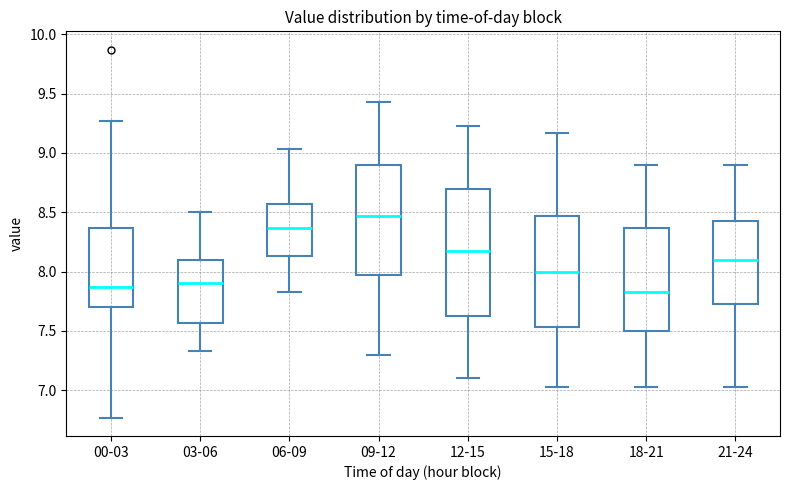

Reading left to right, transcribe this box plot: for each box, give where its median line is, the range the box spans, and where its two whiskers end, as read against the y-axis. The values are not printed on the chart, so give them approximately, as read against the axis.

00-03: median 7.85, box 7.70 to 8.35, whiskers 6.75 to 9.25
03-06: median 7.90, box 7.55 to 8.10, whiskers 7.35 to 8.50
06-09: median 8.35, box 8.15 to 8.55, whiskers 7.85 to 9.05
09-12: median 8.45, box 7.95 to 8.90, whiskers 7.30 to 9.45
12-15: median 8.15, box 7.65 to 8.70, whiskers 7.10 to 9.25
15-18: median 8.00, box 7.55 to 8.45, whiskers 7.05 to 9.15
18-21: median 7.85, box 7.50 to 8.35, whiskers 7.05 to 8.90
21-24: median 8.10, box 7.75 to 8.45, whiskers 7.05 to 8.90